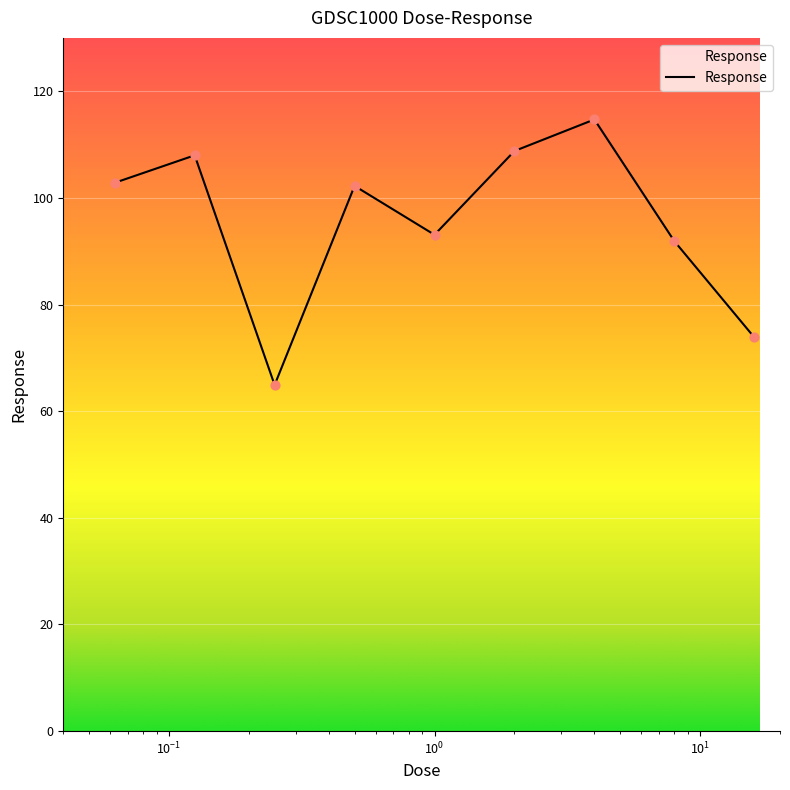

What is the difference between the maximum and minimum values?

49.8